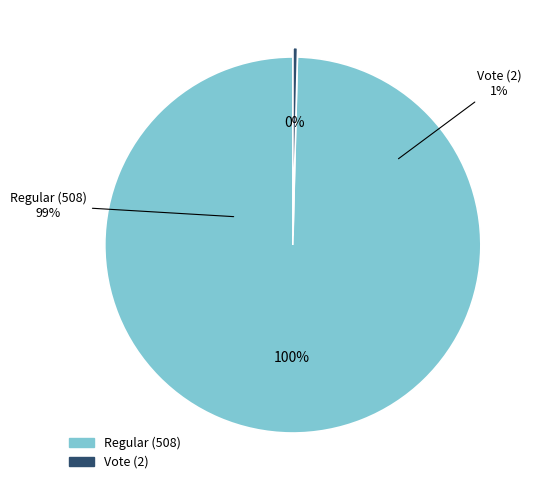

Which slice represents more than half of the pie?

Regular (508)